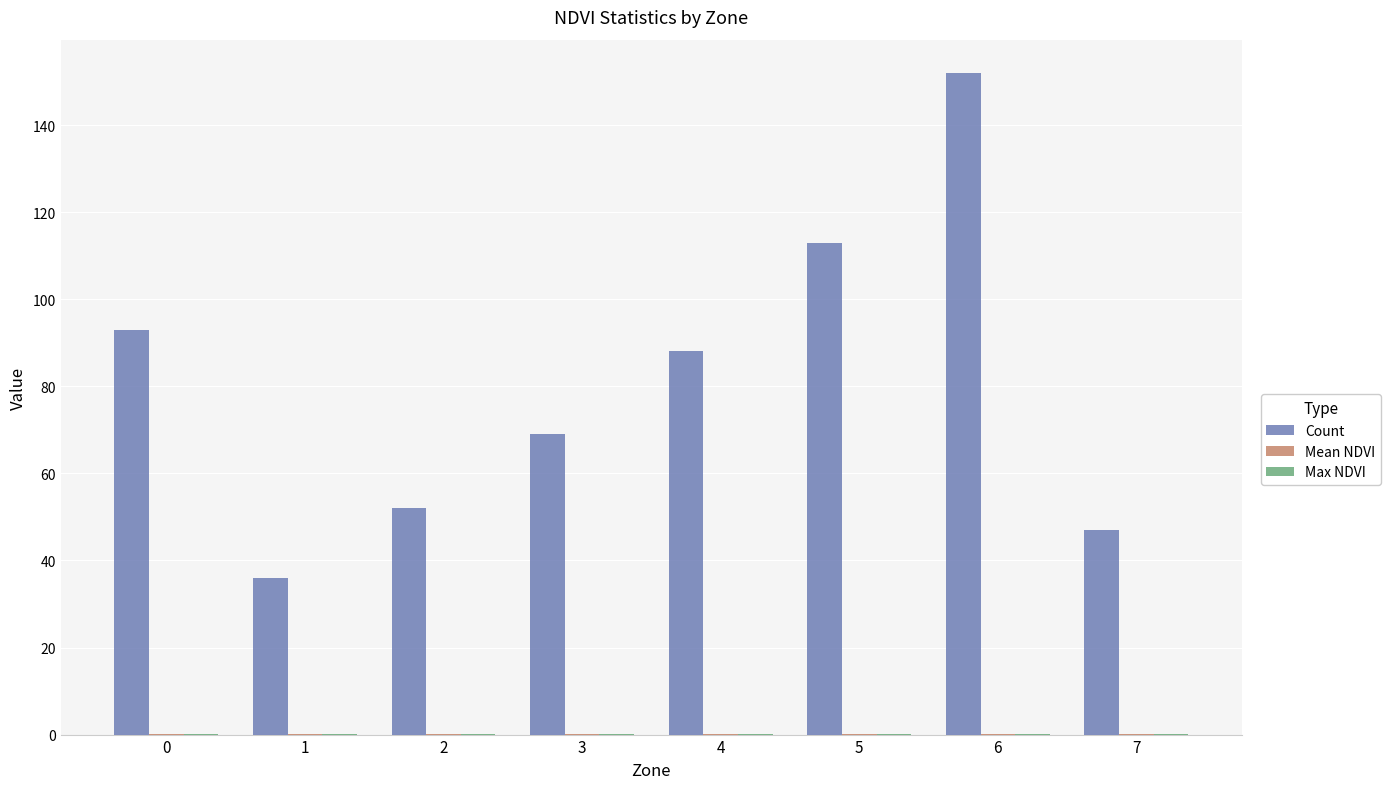

How many groups of bars are there?

8